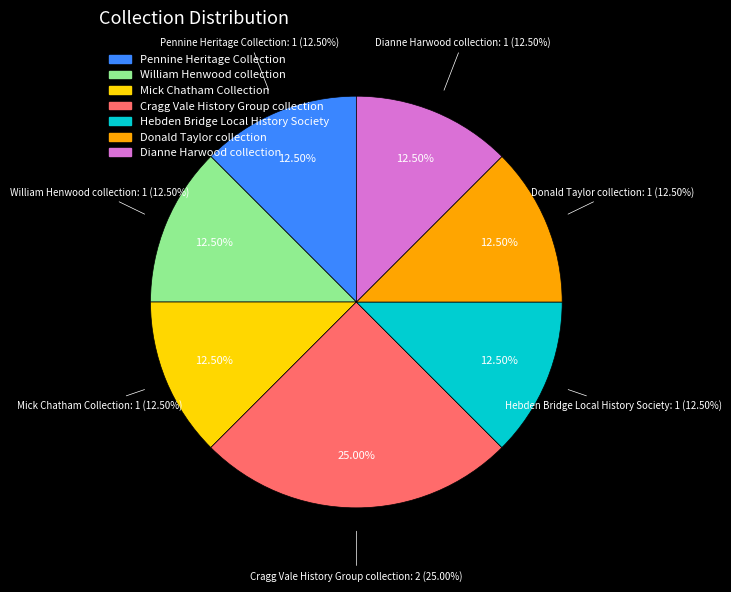

Rank the categories by value from lowest to highest.

Pennine Heritage Collection, William Henwood collection, Mick Chatham Collection, Hebden Bridge Local History Society, Donald Taylor collection, Dianne Harwood collection, Cragg Vale History Group collection